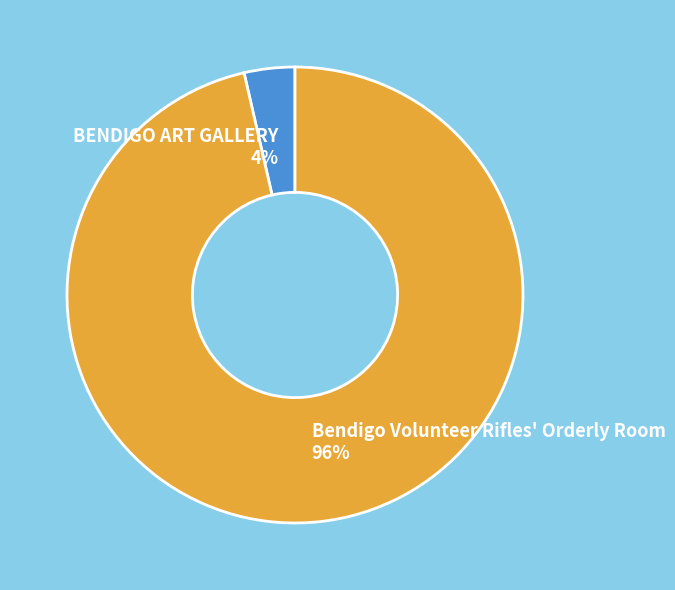

What percentage is the Bendigo Volunteer Rifles' Orderly Room slice, to the nearest percent?

96%